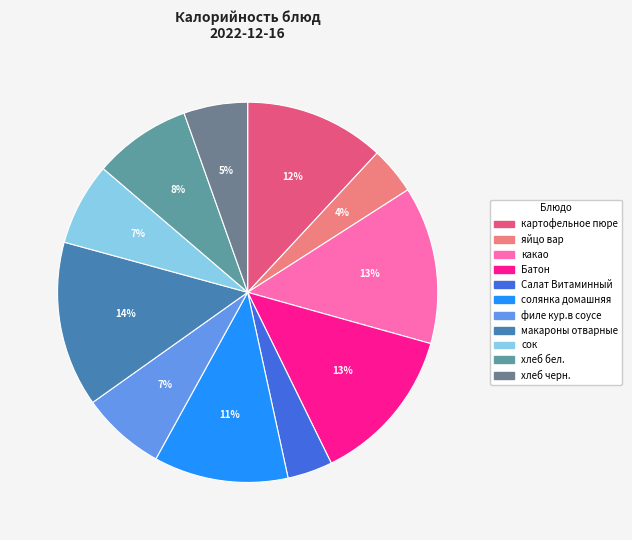

To the nearest percent, what is the average slice percentage?

9%